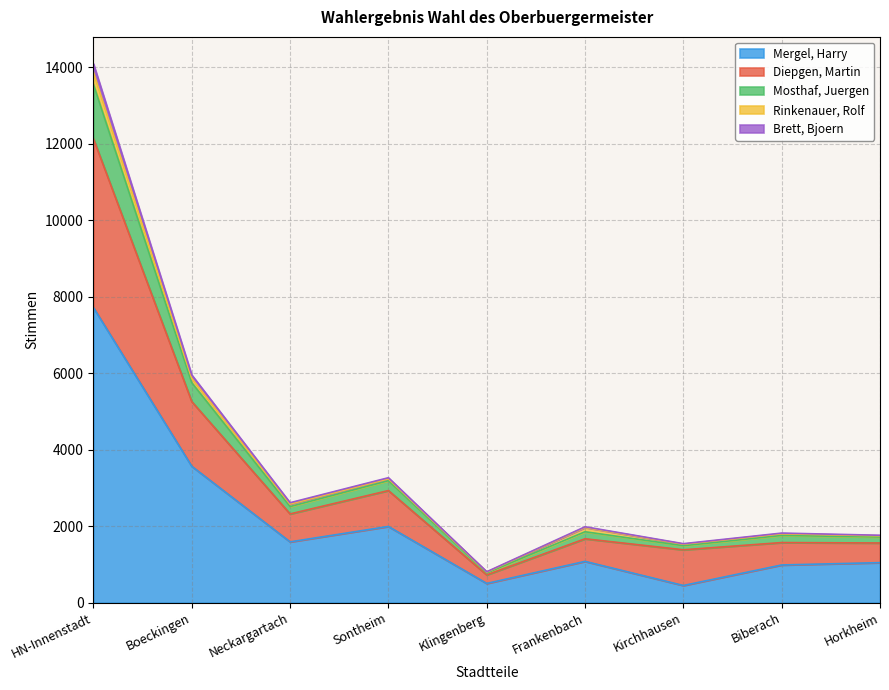

What is the spread (max minus min) of values at Biberach?

834